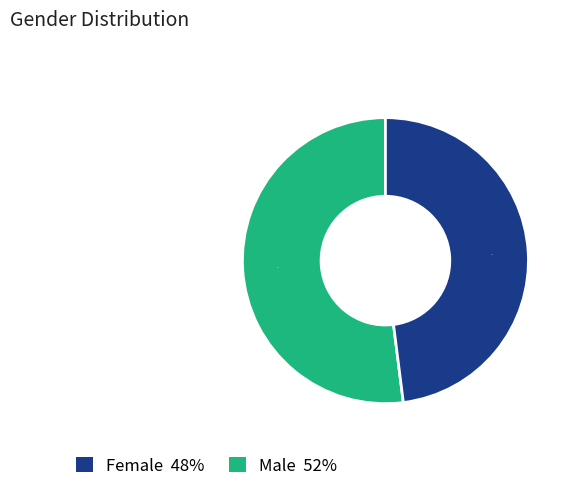

Is there any slice that represents more than half of the pie?

Yes